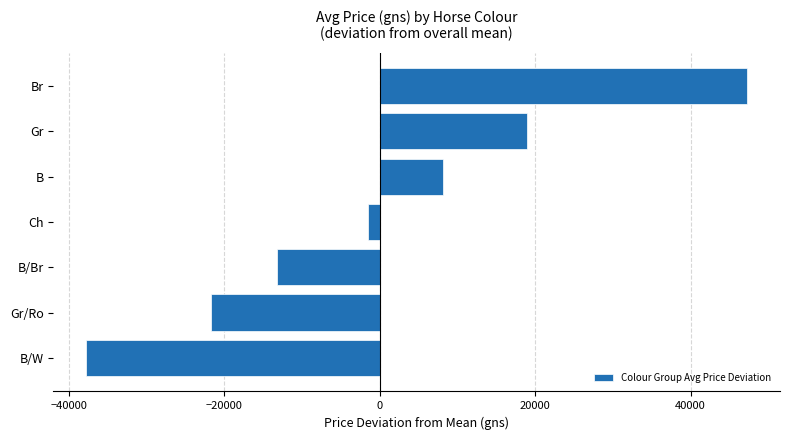

Which label corresponds to the smallest value in the chart?

B/W